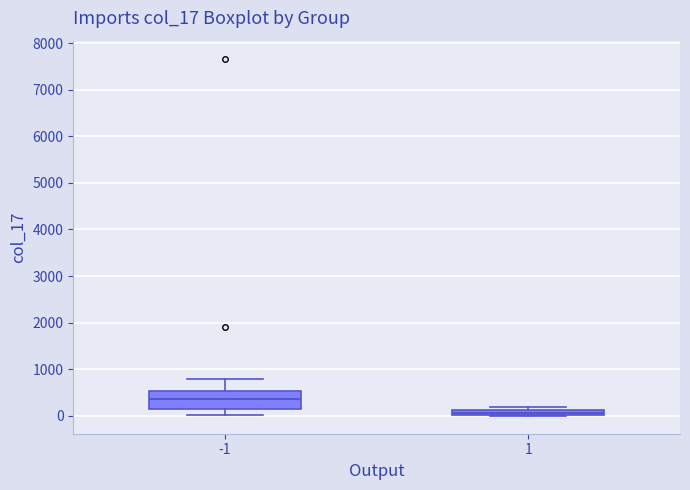

Where does the lower whisker of the box at x = -1 end on the y-axis? The values are not printed on the chart, so give them approximately, as read against the axis.

0